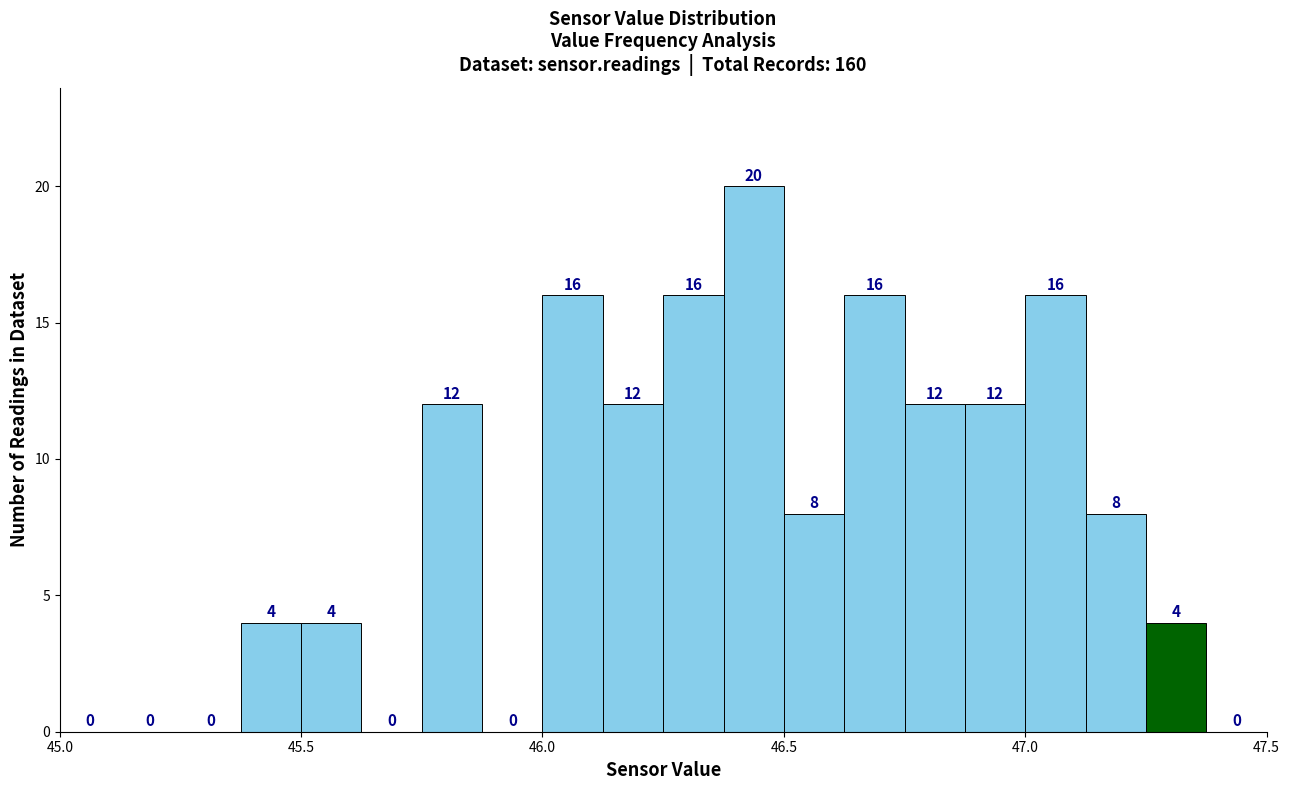

Read against the x-axis, roughly where is the centre of the tallest bar?

46.45